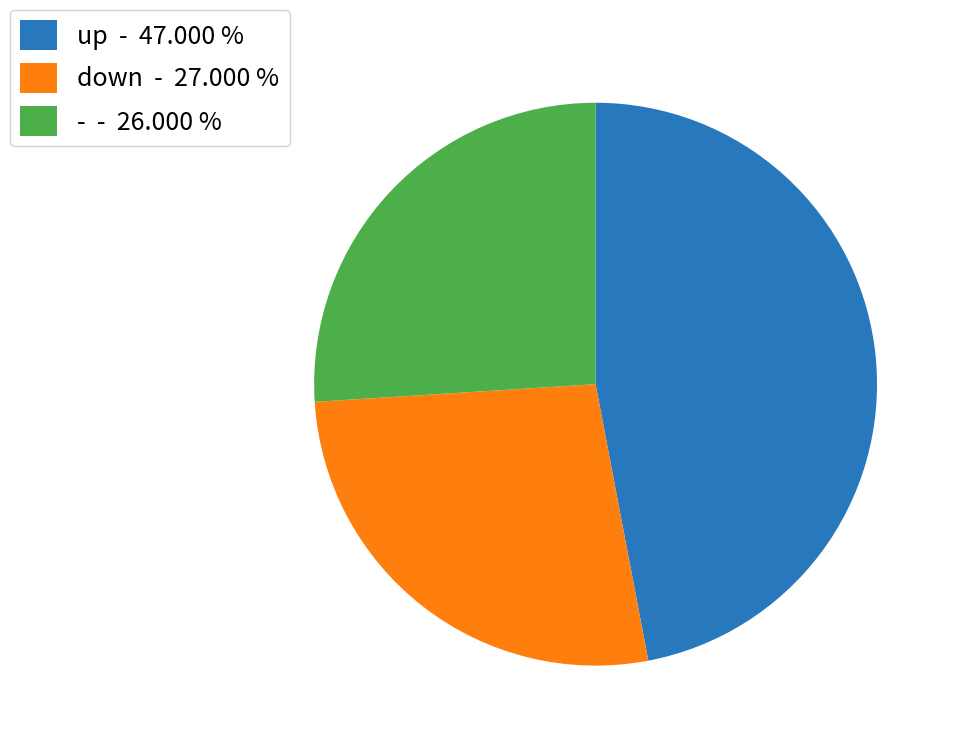

What is the smallest slice in the pie chart?

-